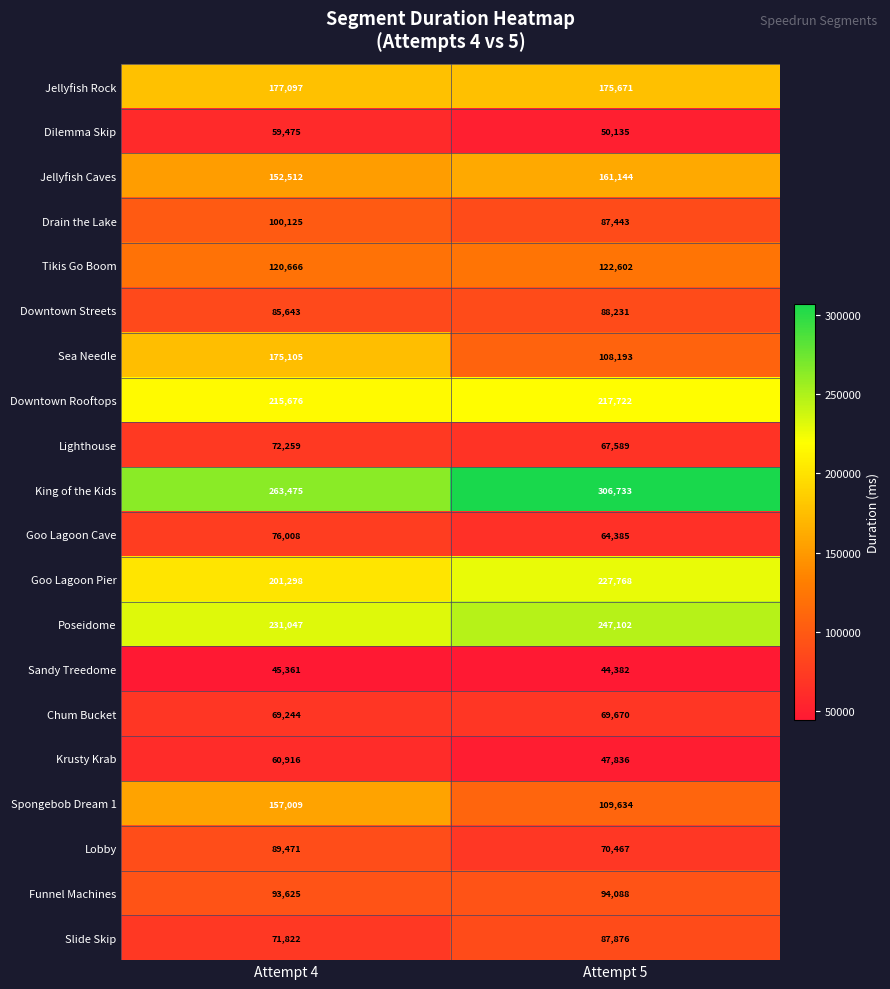

What is the sum of all Dilemma Skip values?

109610